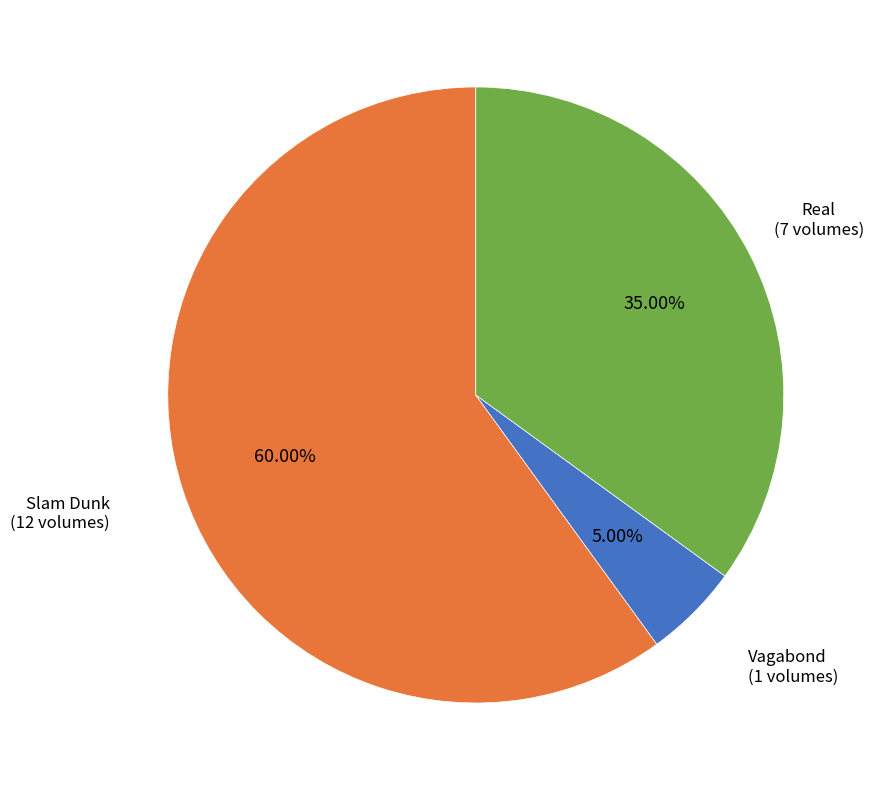

True or false: Real accounts for 35% of the total.

True